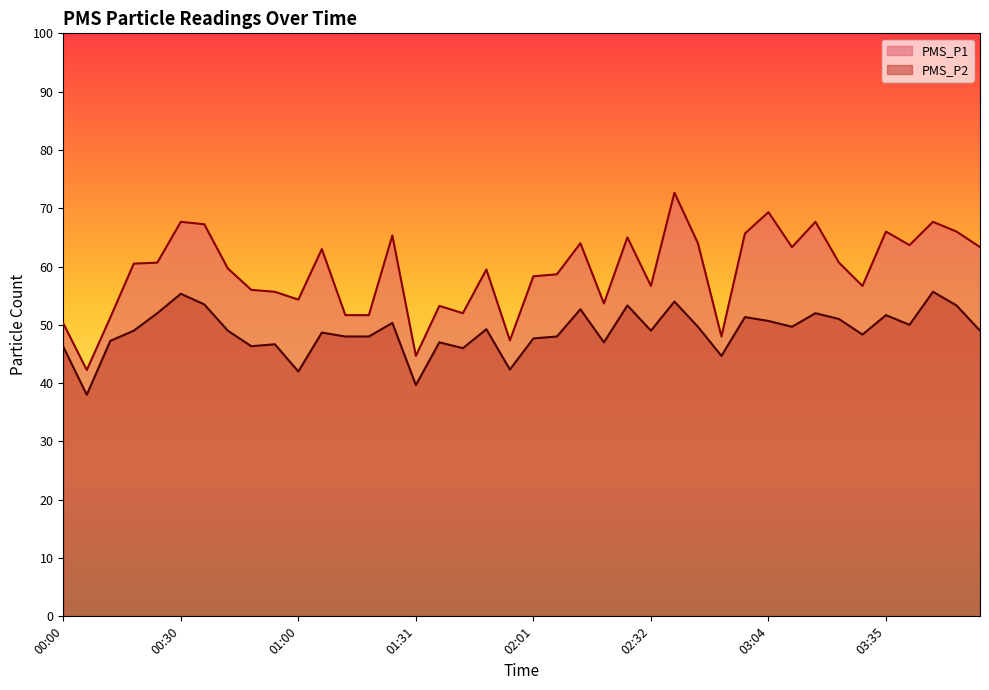

At which category does PMS_P2 reach its first local peak?

00:30